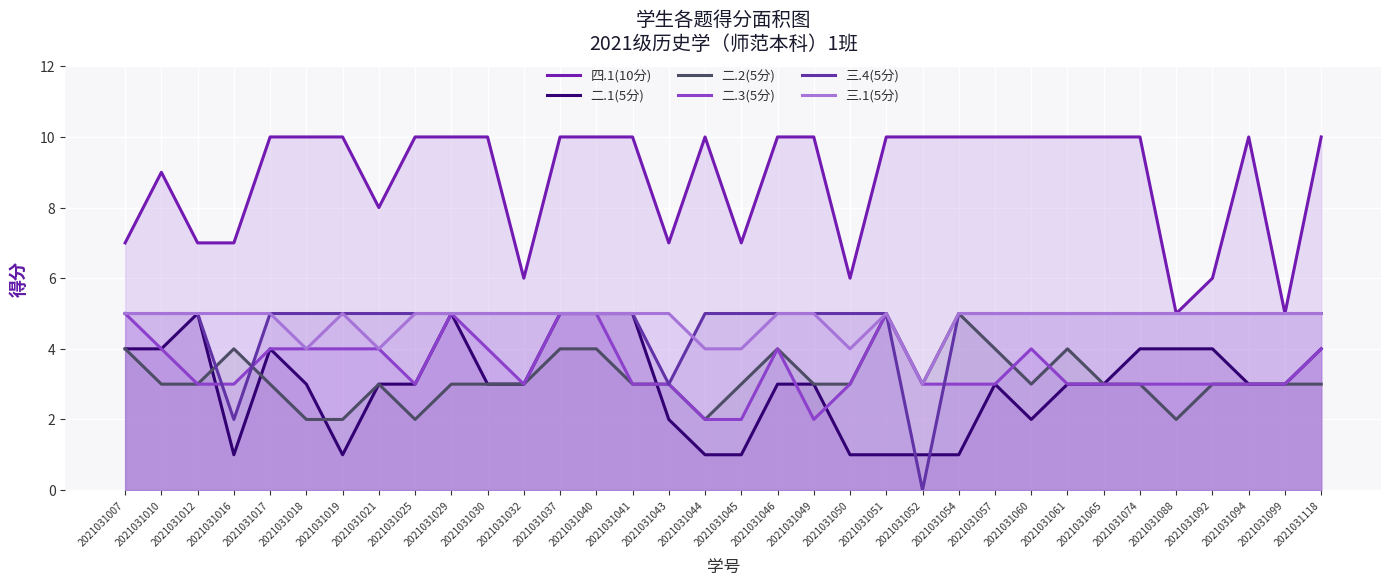

The 二.1(5分) series shows 5 at 2021031041. True or false?

True